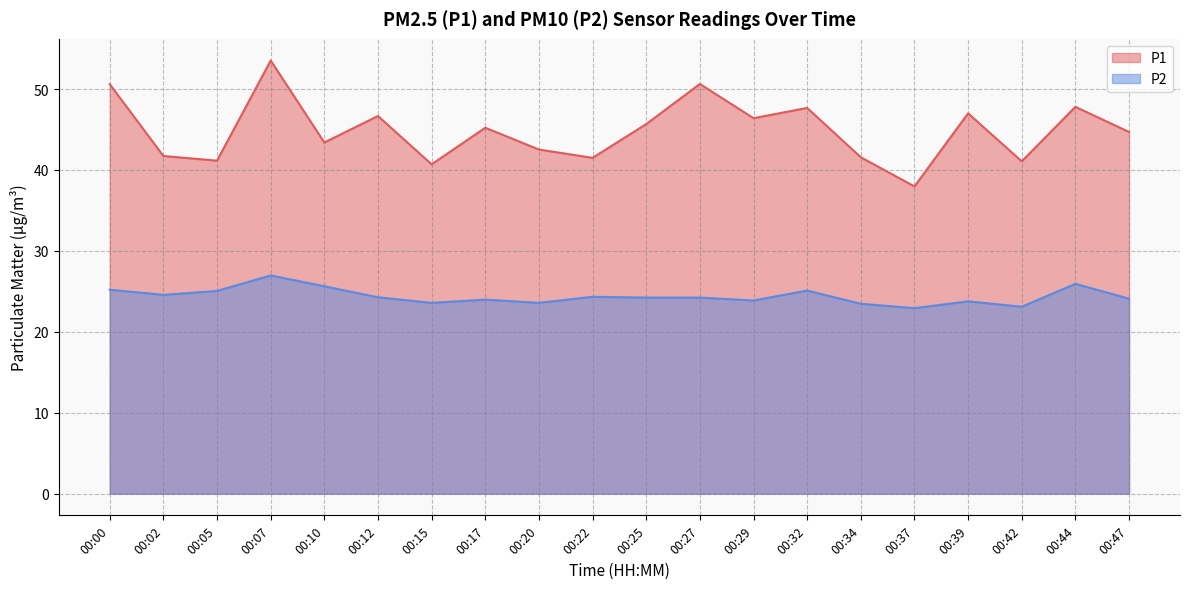

True or false: P2 has more than 1 interior local peaks.

True